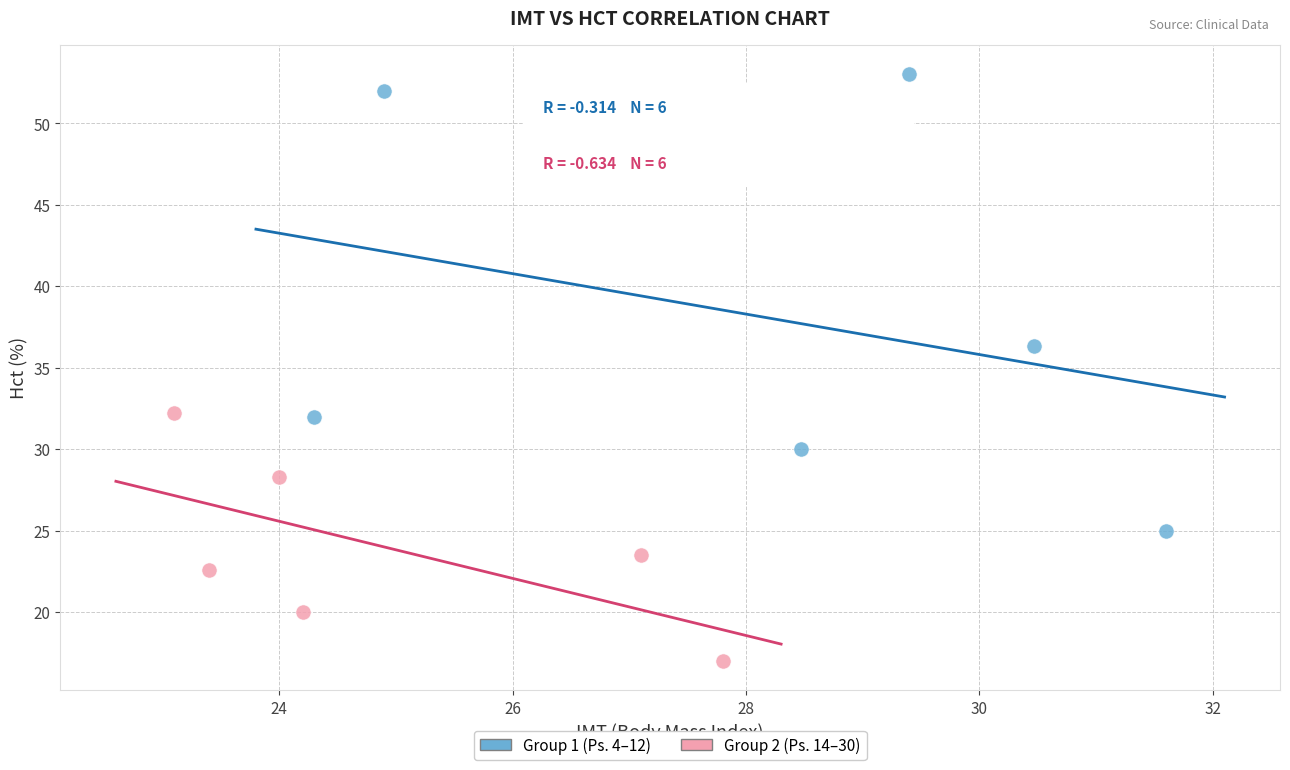

Which series has the largest Y range (max minus min)?

Group 1 (Ps. 4–12)